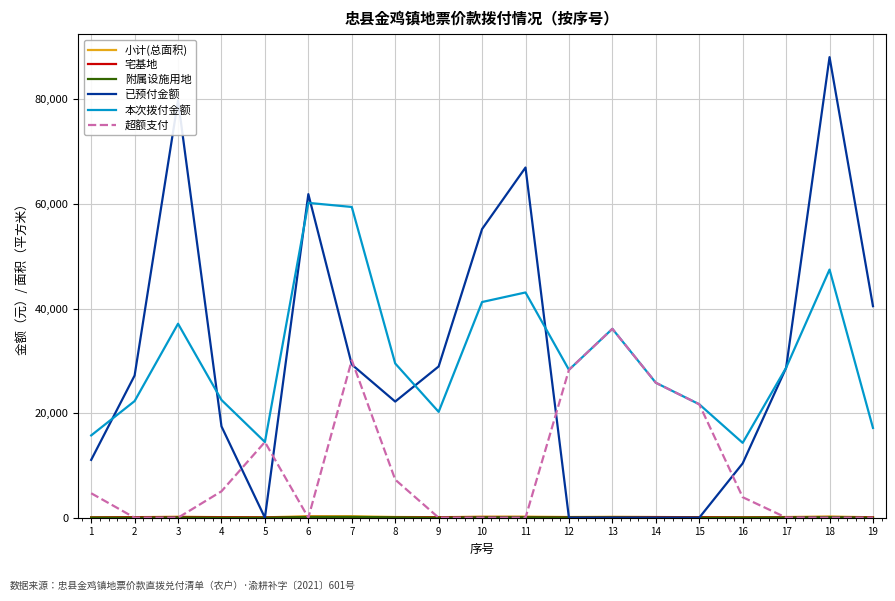

What is the spread (max minus min) of values at 19?

40459.0